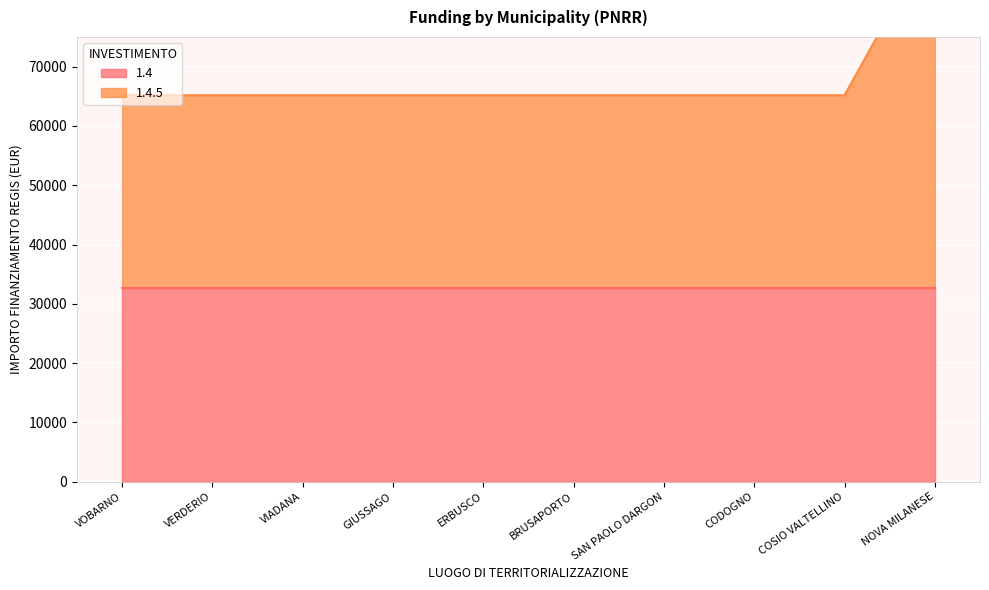

Rank the categories by value from lowest to highest.

VOBARNO, VERDERIO, VIADANA, GIUSSAGO, ERBUSCO, BRUSAPORTO, SAN PAOLO DARGON, CODOGNO, COSIO VALTELLINO, NOVA MILANESE